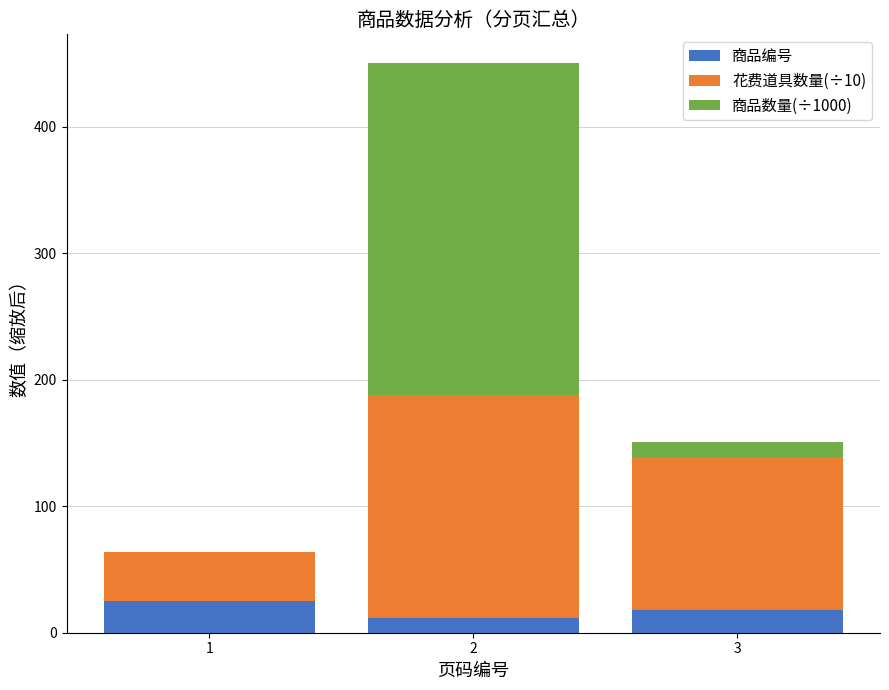

At which category is the sum across all series the highest?

2